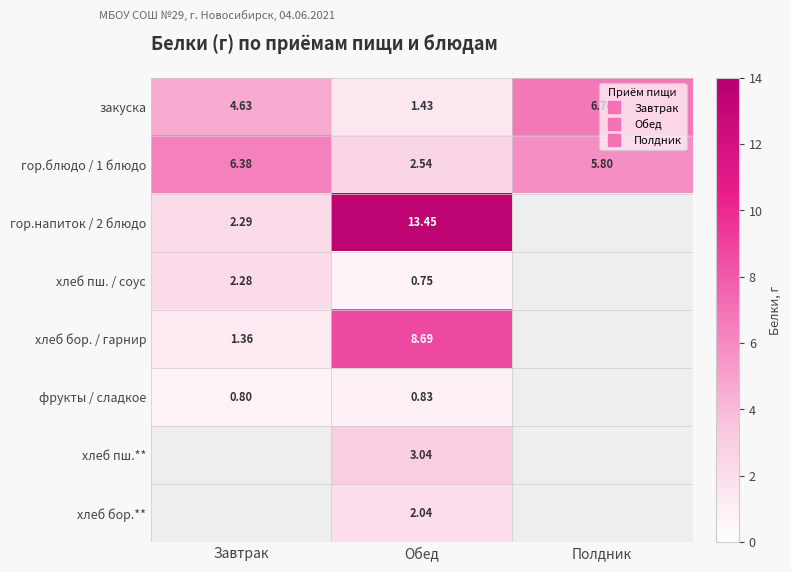

What is the greatest value displayed?

13.4